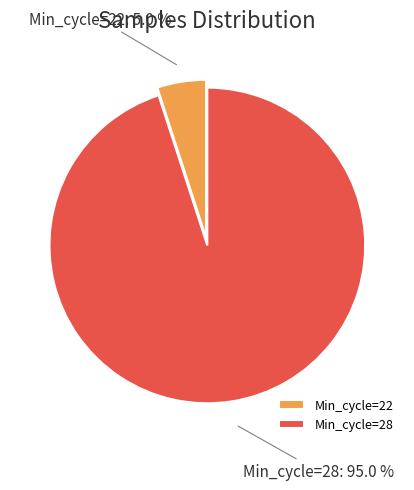

What is the smallest slice in the pie chart?

Min_cycle=22